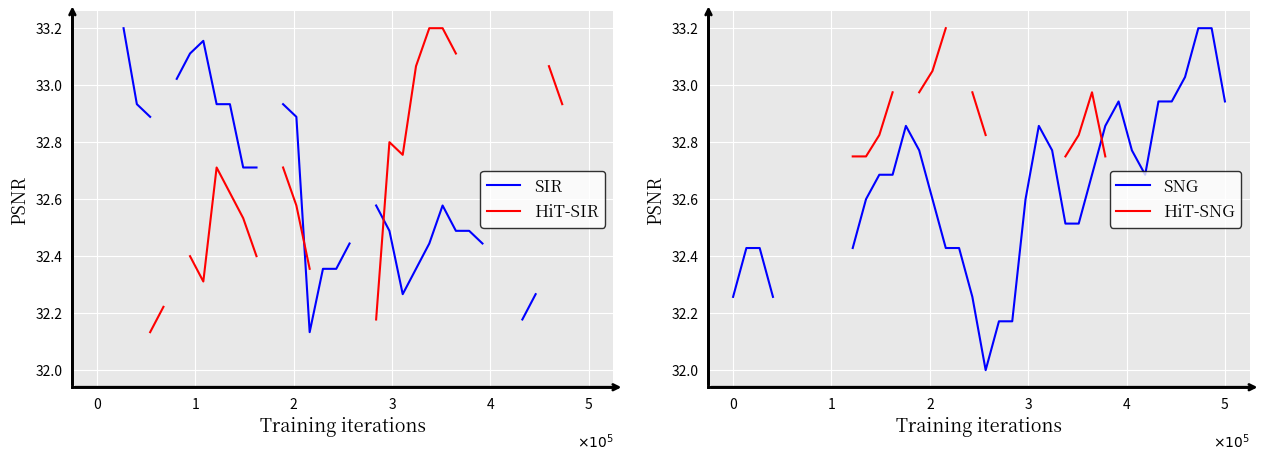

What value does the SNG series have at 15?

32.6